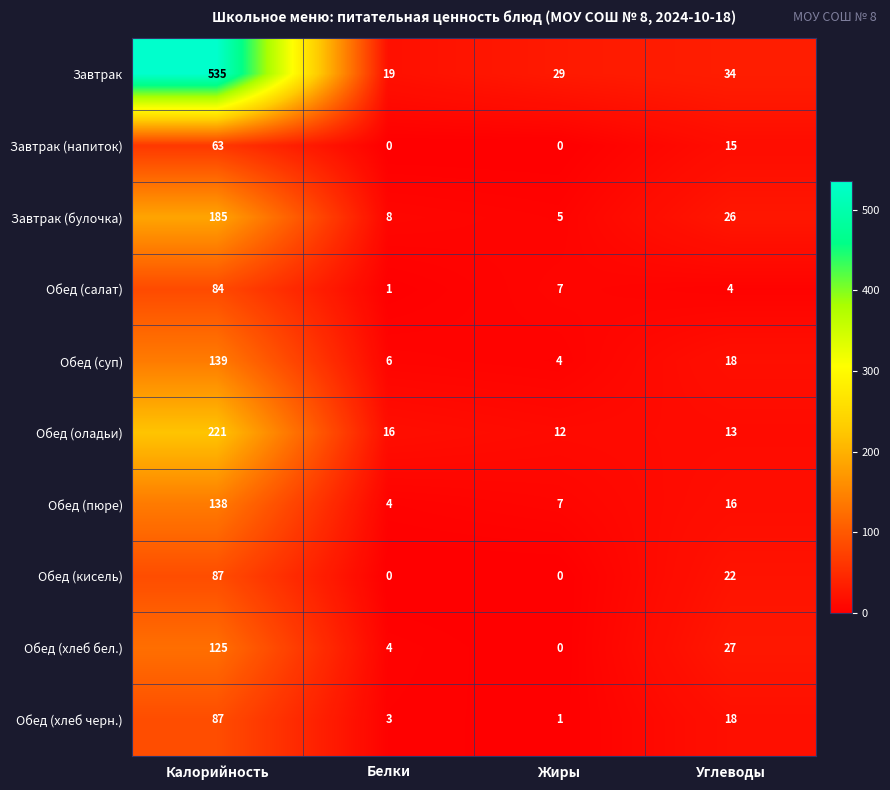

How many values in the Обед (хлеб черн.) series are below 18?

2